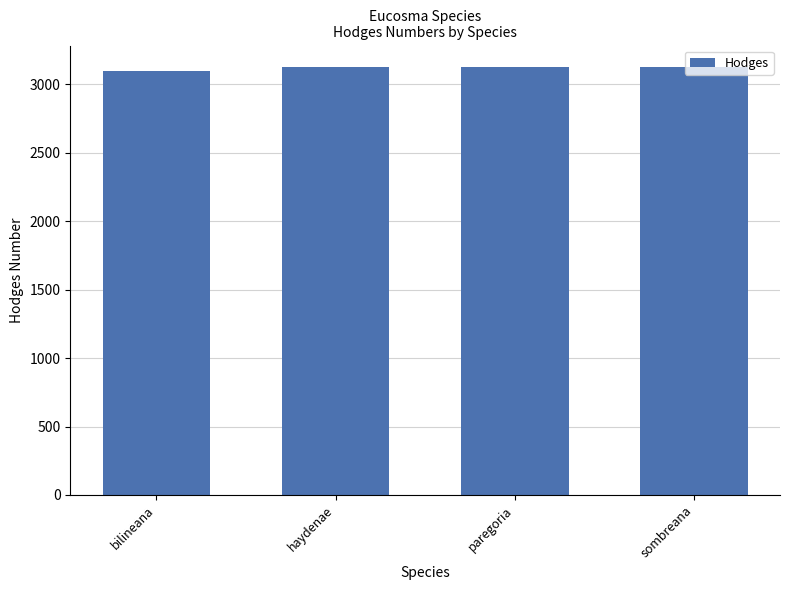

What is the sum of the values at sombreana and paregoria?

6252.2